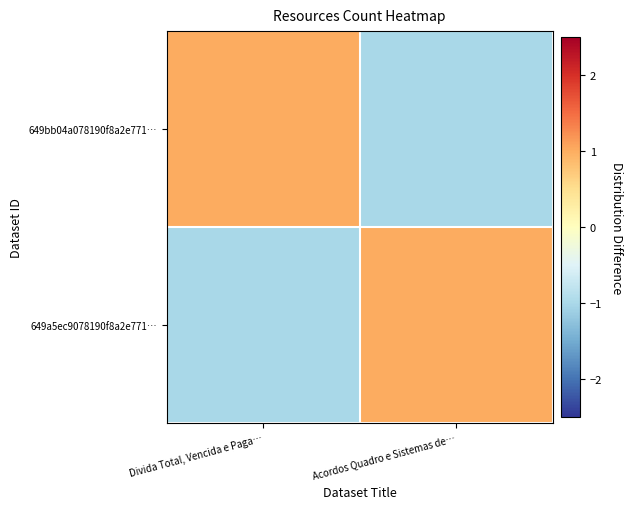

At which category does the chart reach its peak across all series?

Divida Total, Vencida e Paga…